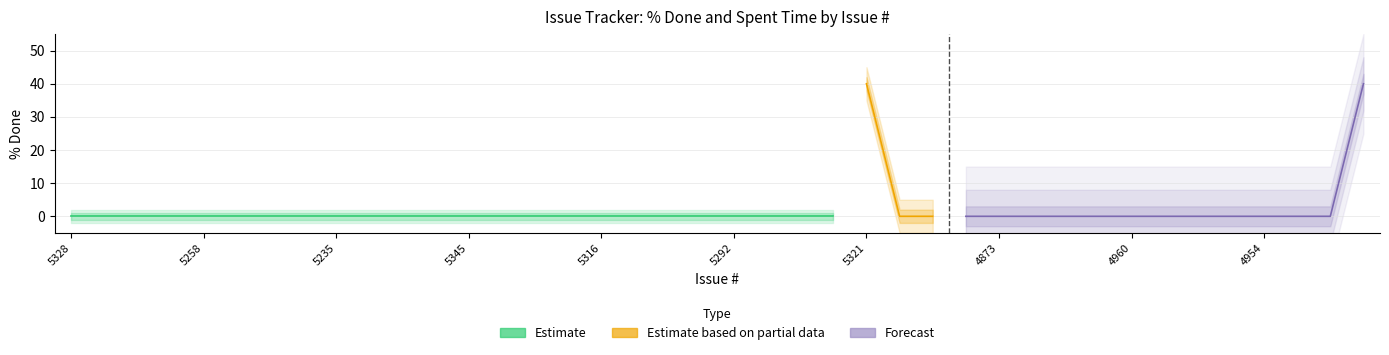

True or false: Spent time has more than 2 interior local peaks.

False